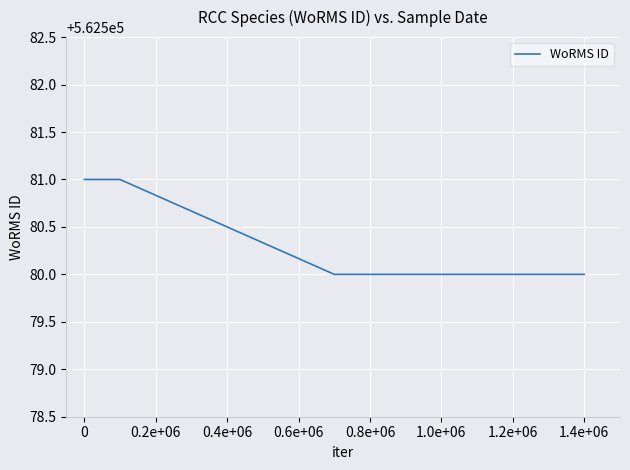

What is the difference between the maximum and minimum values?

1